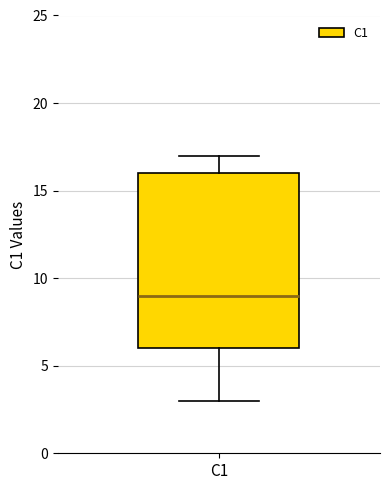

Where is the lower edge of the box for C1 on the y-axis? The values are not printed on the chart, so give them approximately, as read against the axis.

6